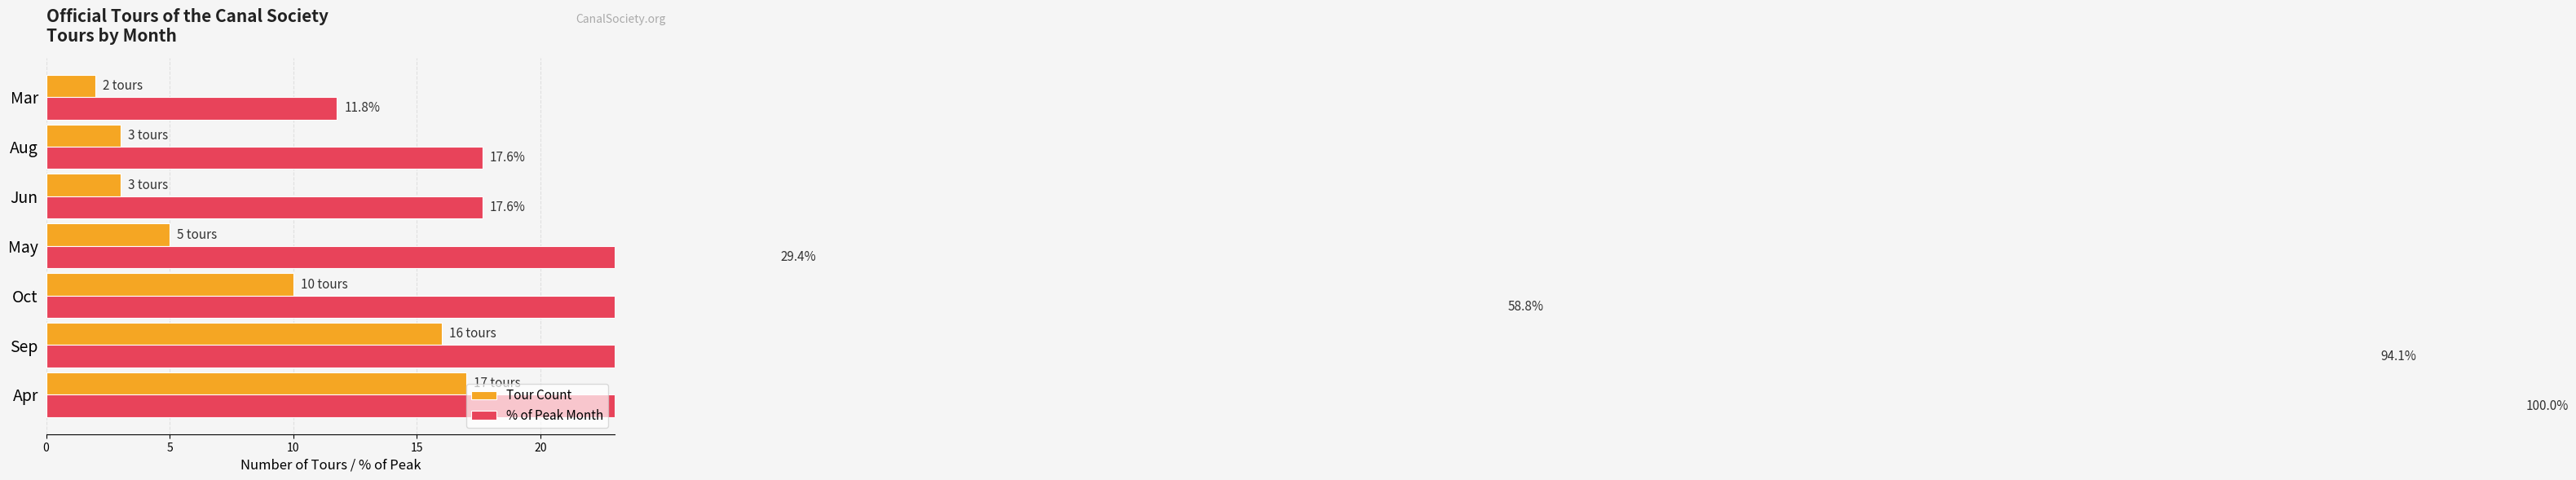

What is the difference between the % of Peak Month values at Oct and May?

29.4